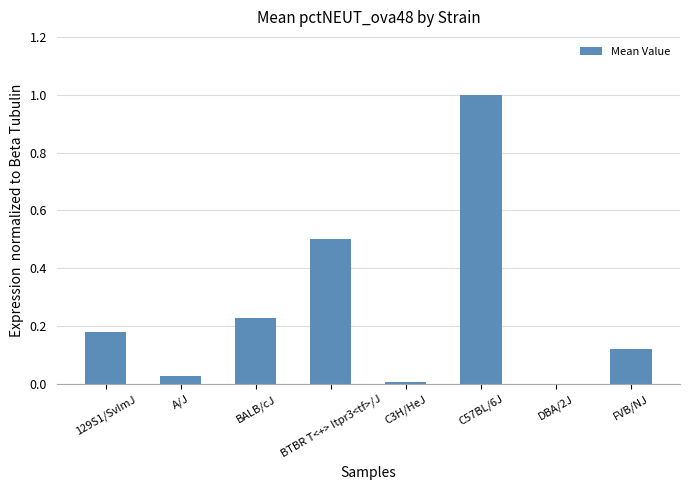

What is the maximum value shown in the chart?

1.0